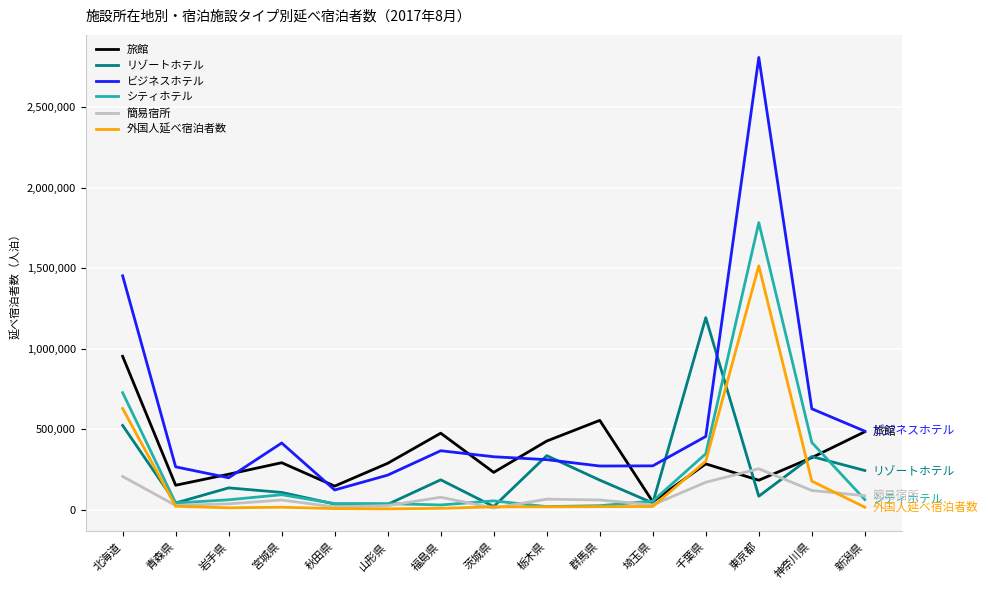

True or false: 外国人延べ宿泊者数 and ビジネスホテル intersect in this chart.

False